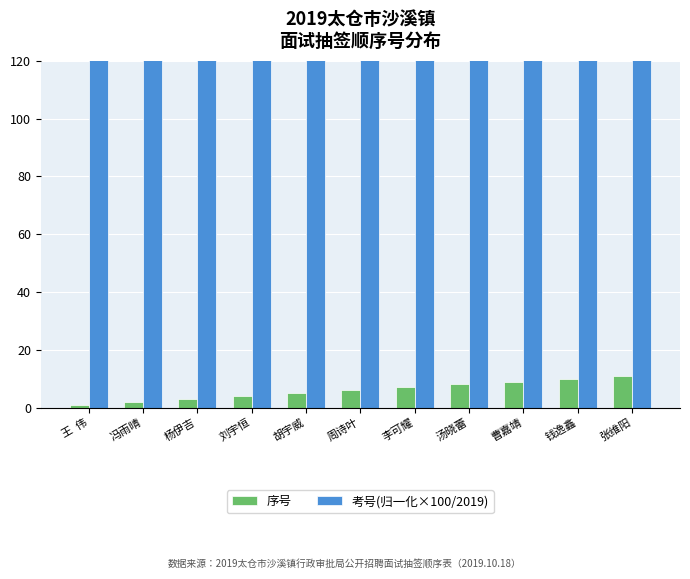

Where is 序号 nearest to the value 6?

周诗叶